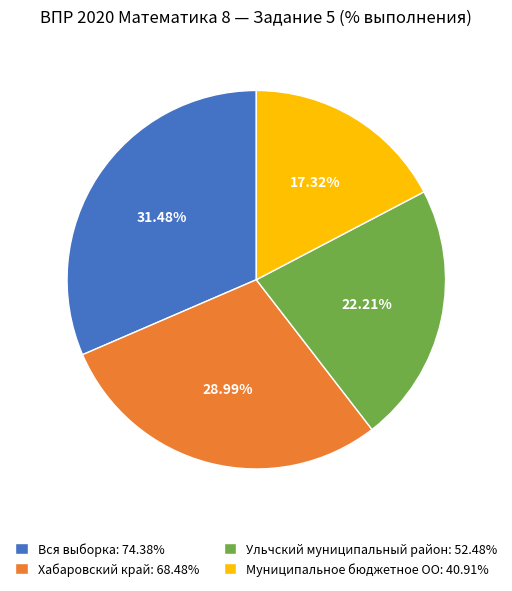

The Муниципальное бюджетное ОО slice represents 17% of the pie. True or false?

True